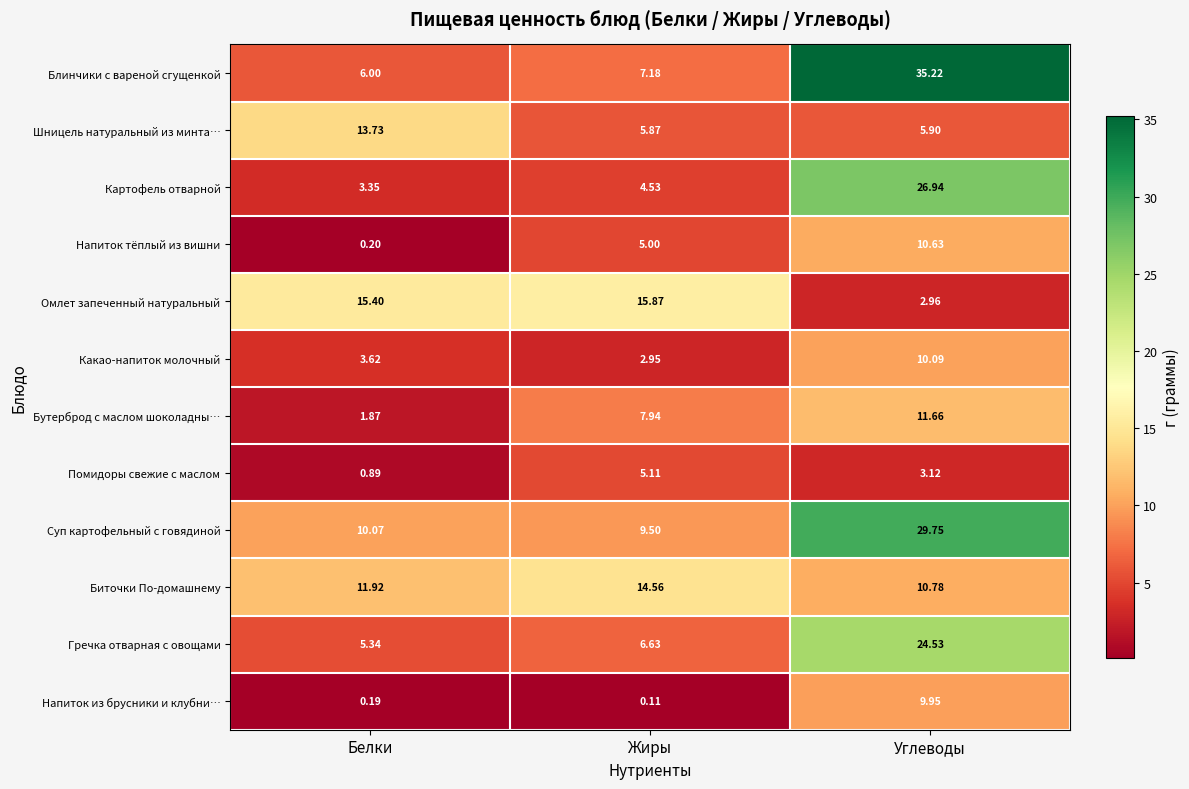

Which series has the largest total across all categories?

Суп картофельный с говядиной